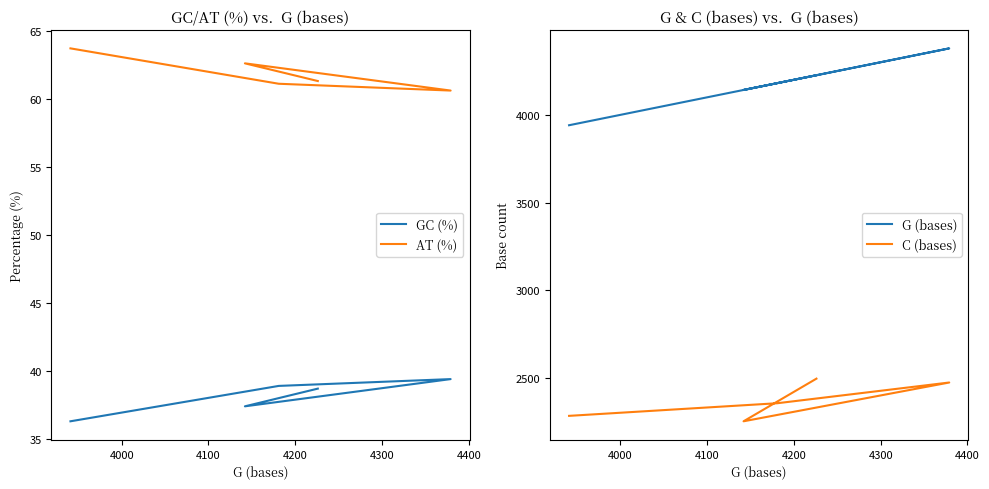

Between 4000 and 4200, which series saw the biggest shift?

C (bases)